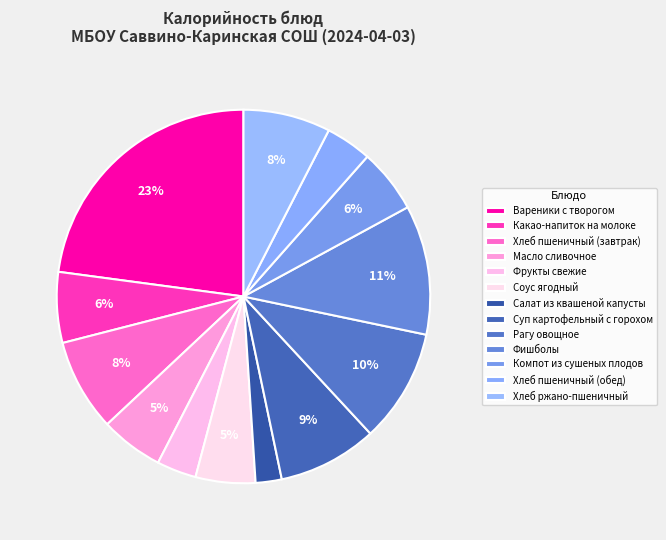

How many segments does this pie chart have?

13